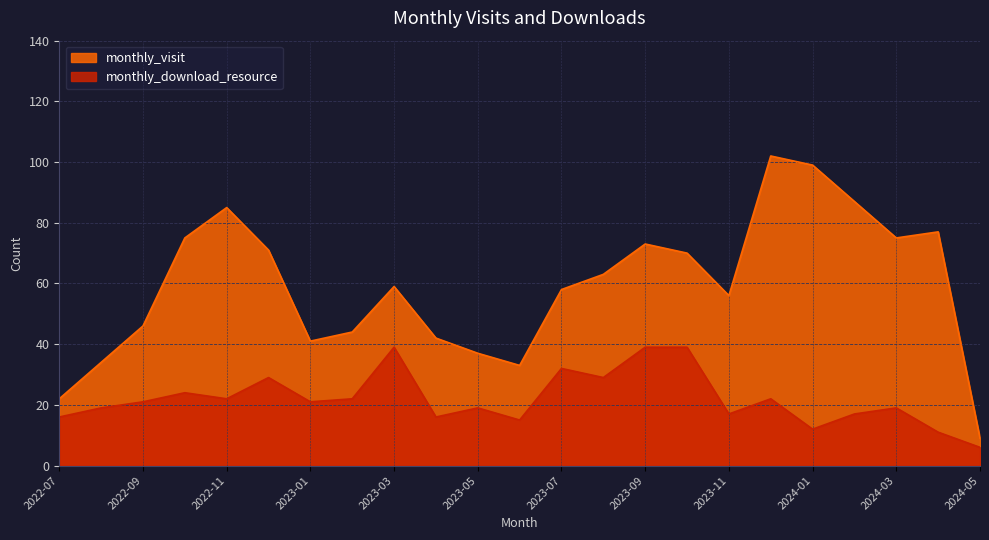

At which category is the sum across all series the highest?

2023-12